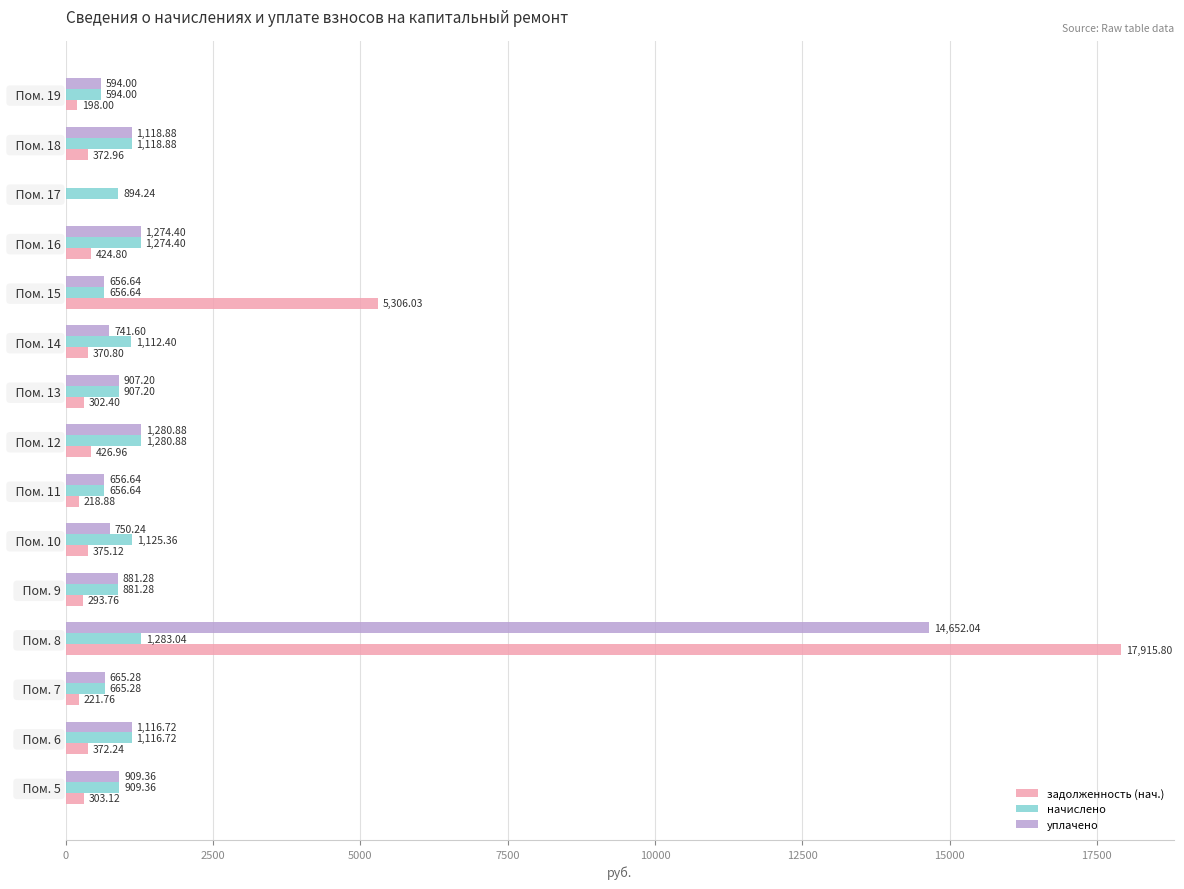

What is the maximum value for задолженность (нач.)?

17915.8